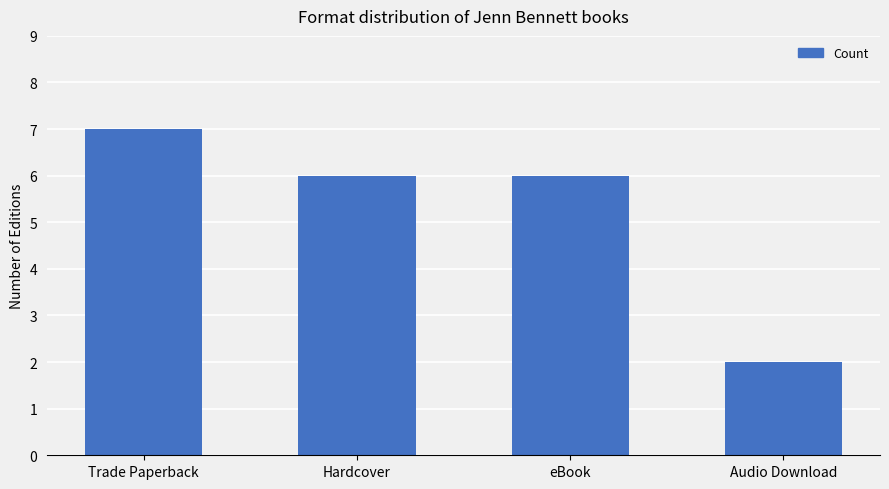

Is it true that the value at Audio Download is 2?

True